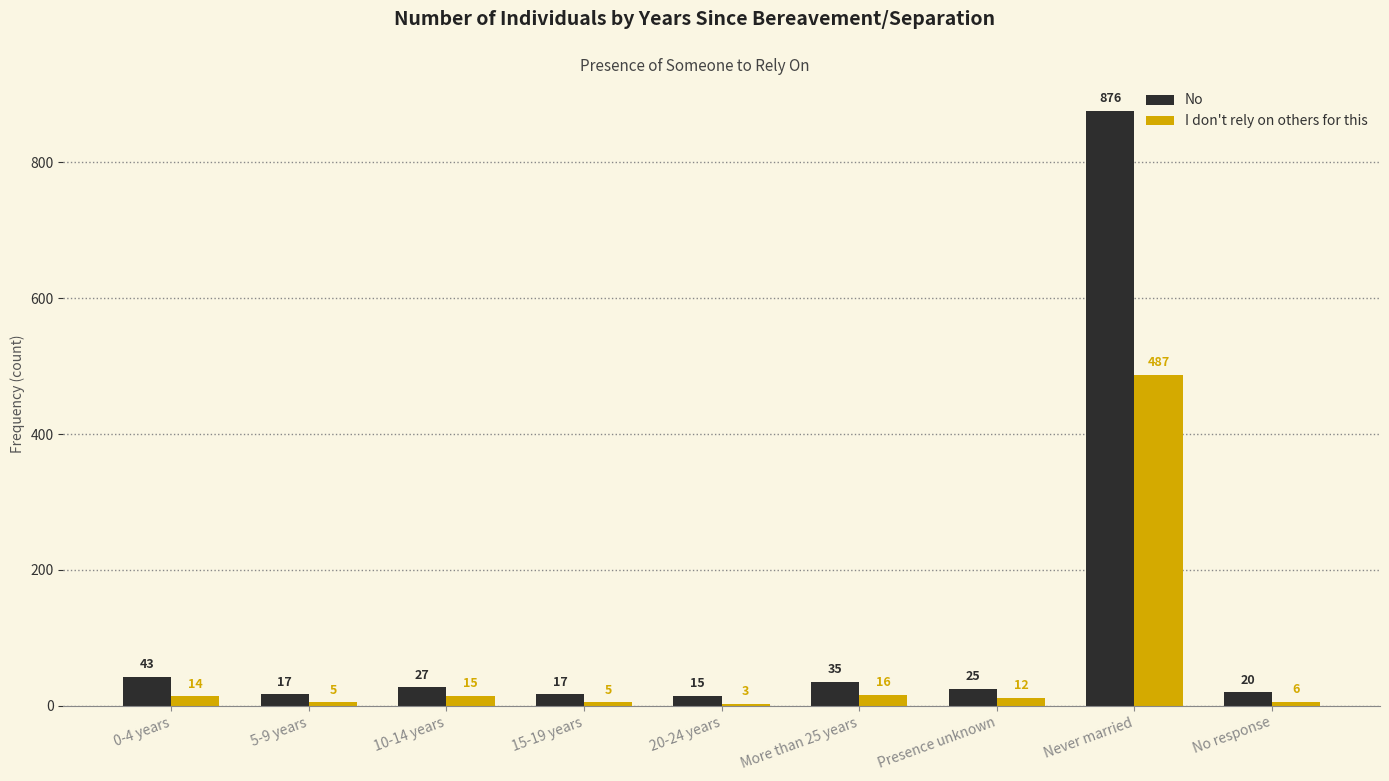

Which series has the largest range (max minus min)?

No